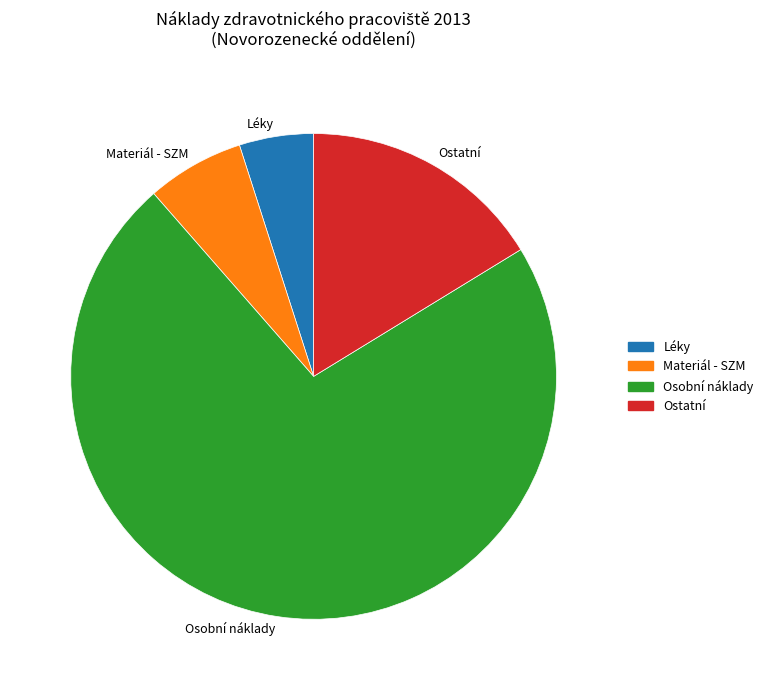

Which has a higher value, Ostatní or Osobní náklady?

Osobní náklady